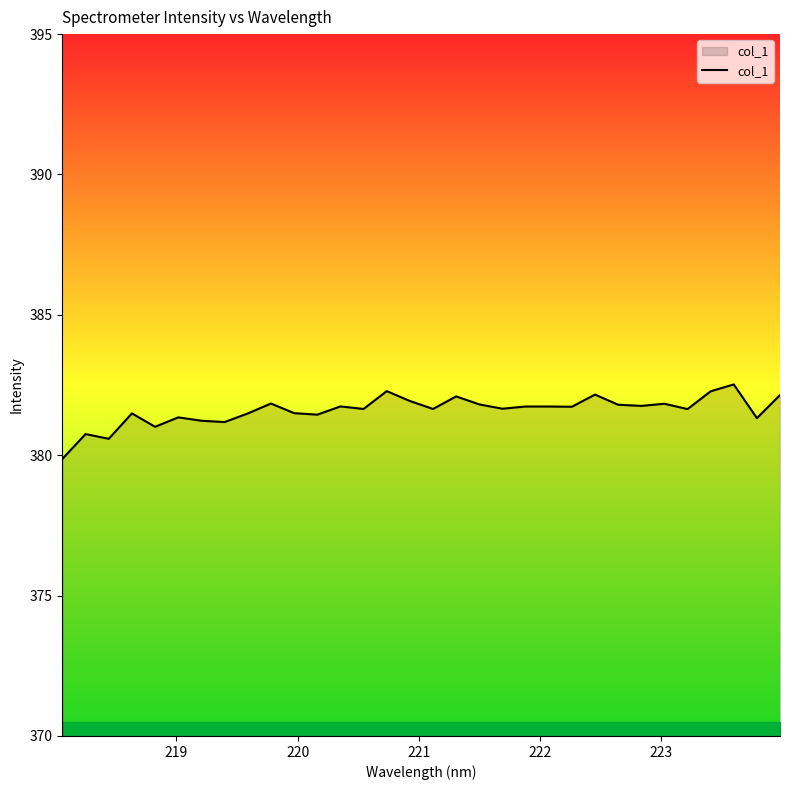

What is the difference between the maximum and minimum values?

2.7